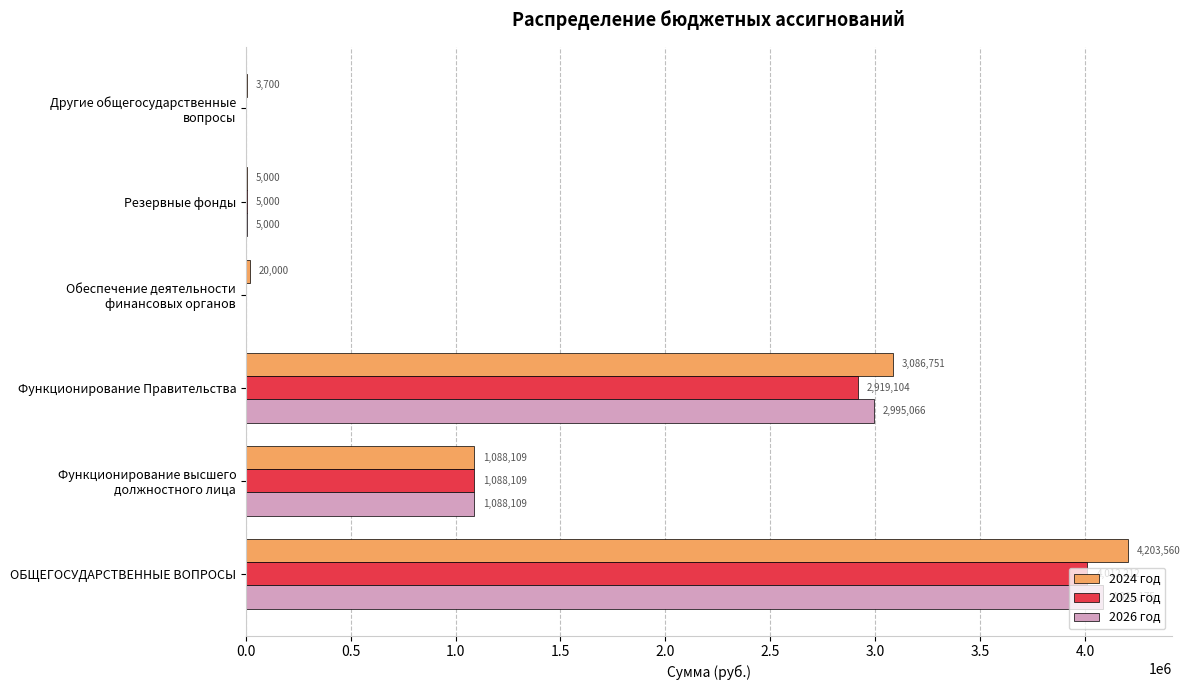

Is it true that 2024 год equals 4277875.1 at Функционирование Правительства?

False